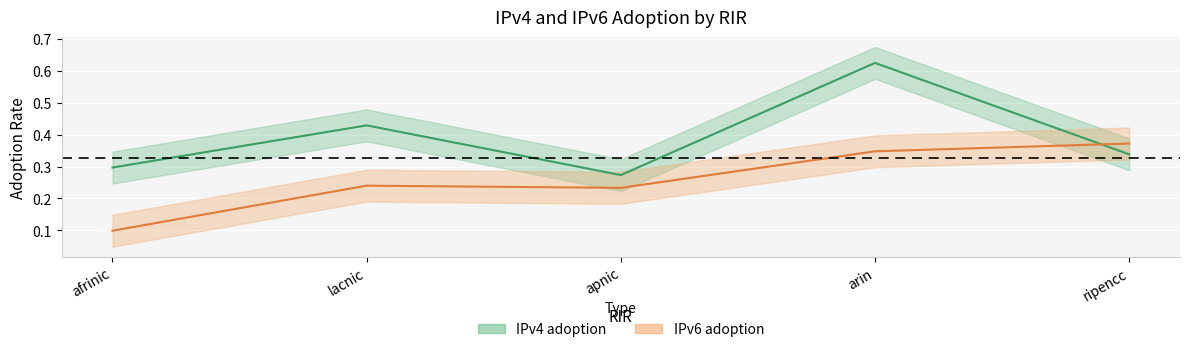

Which series has the largest range (max minus min)?

IPv4 adoption